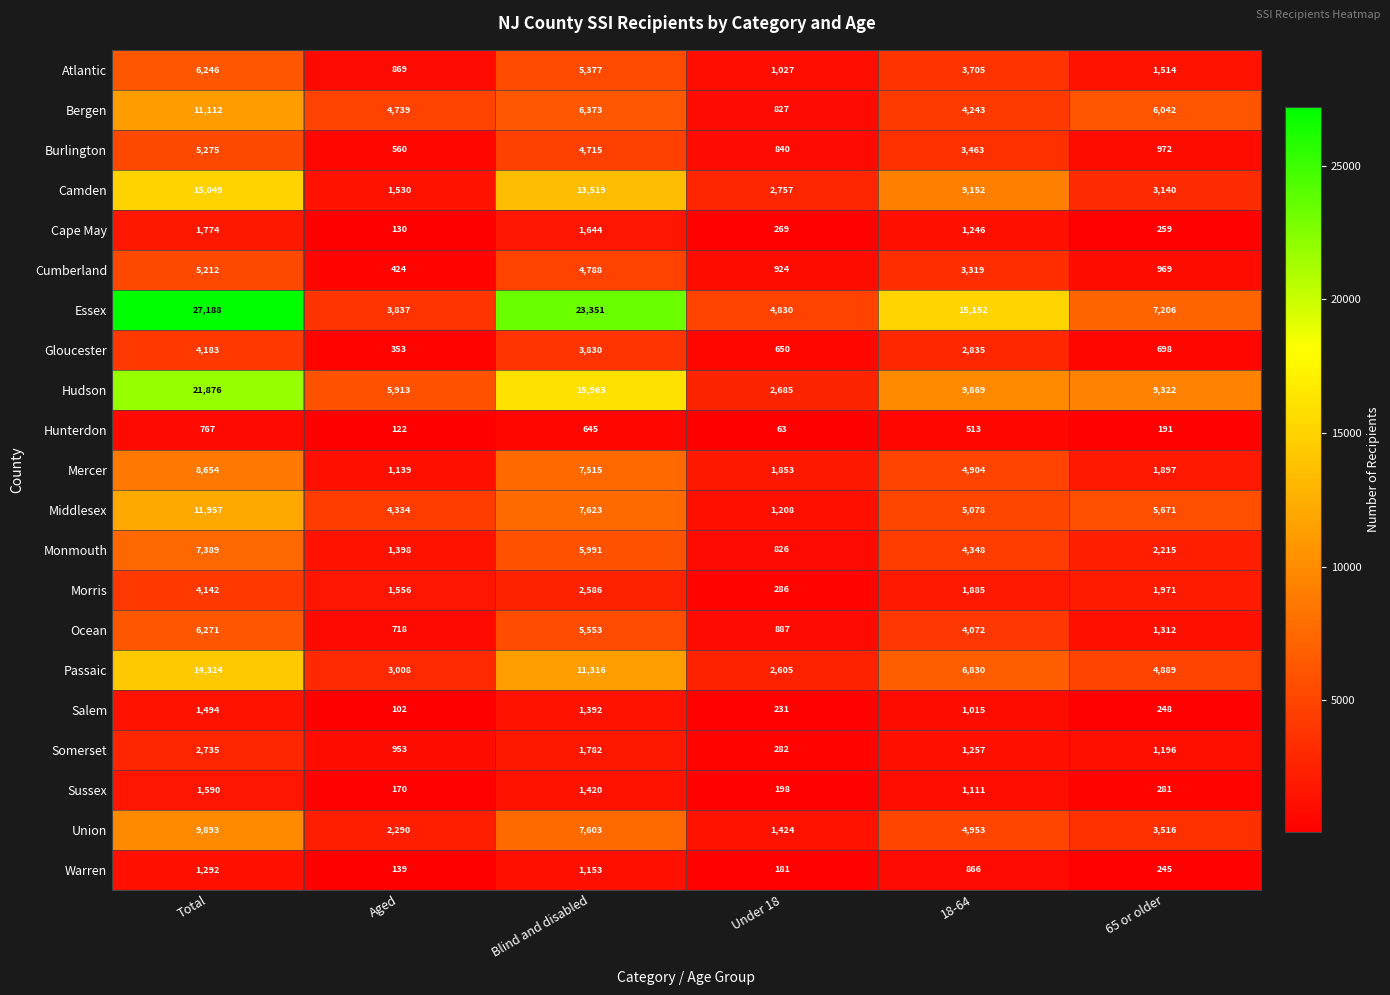

What value does the Ocean series have at 65 or older?

1312